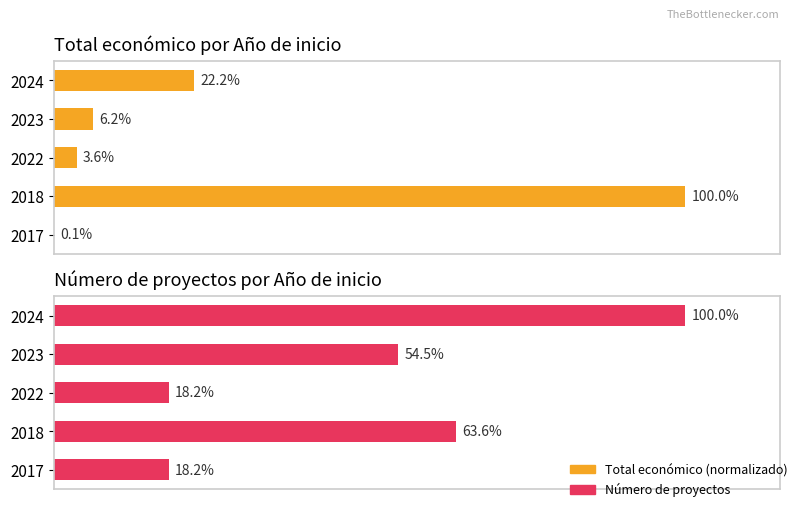

Reading left to right, transcribe all the data shown in this chart.

Total económico (normalizado): 0.0	1.0	0.0	0.1	0.2
Número de proyectos: 0.2	0.6	0.2	0.5	1.0